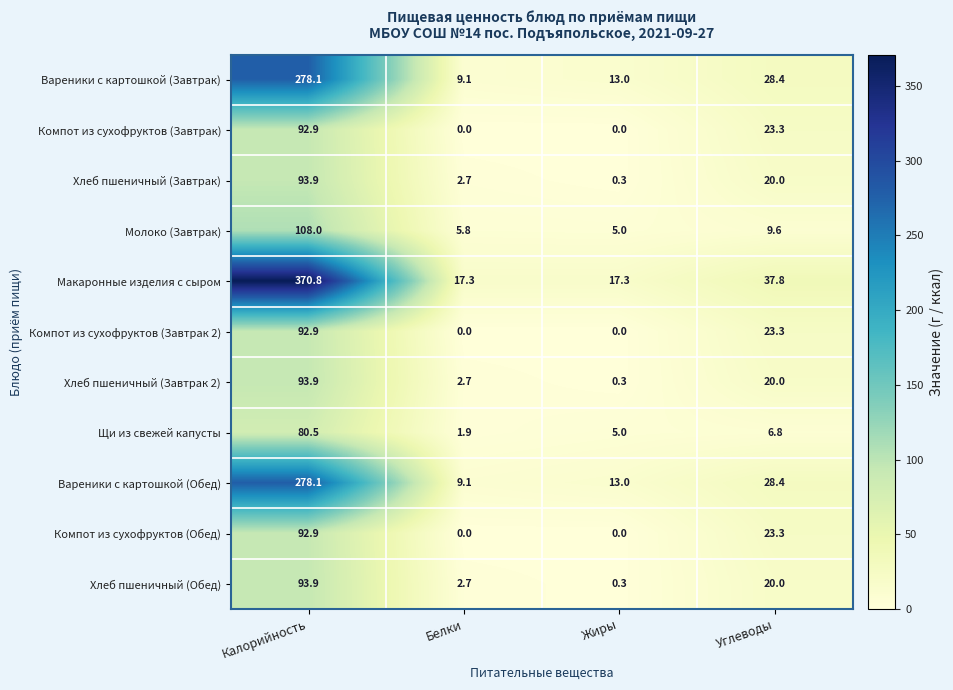

True or false: Щи из свежей капусты has a value of 6.8 at Углеводы.

True